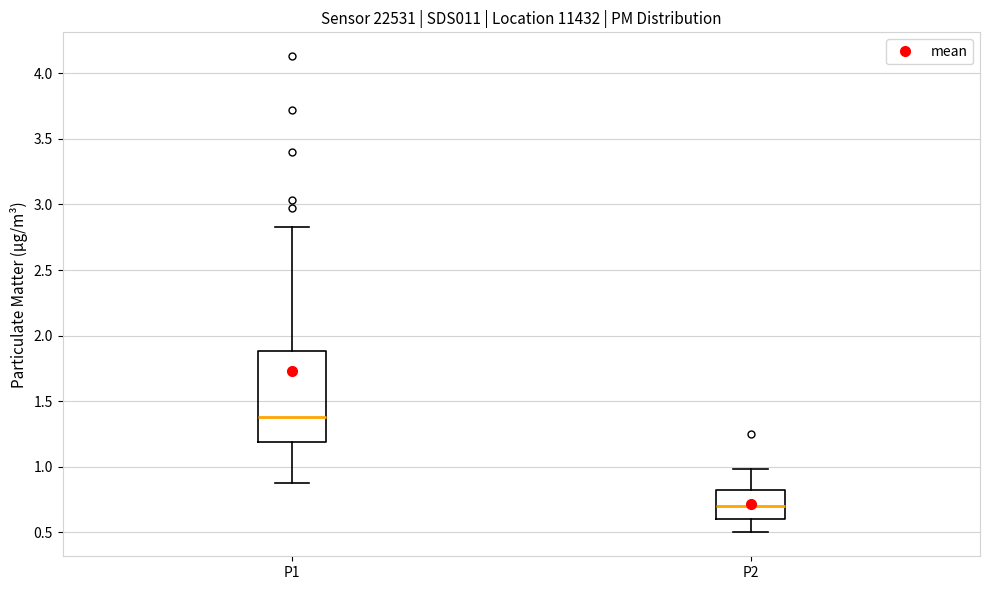

Reading left to right, read every box against the y-axis: the position of its median line, the range the box covers, and the ends of its whiskers. The values are not printed on the chart, so give them approximately, as read against the axis.

P1: median 1.40, box 1.20 to 1.90, whiskers 0.90 to 2.85
P2: median 0.70, box 0.60 to 0.80, whiskers 0.50 to 1.00